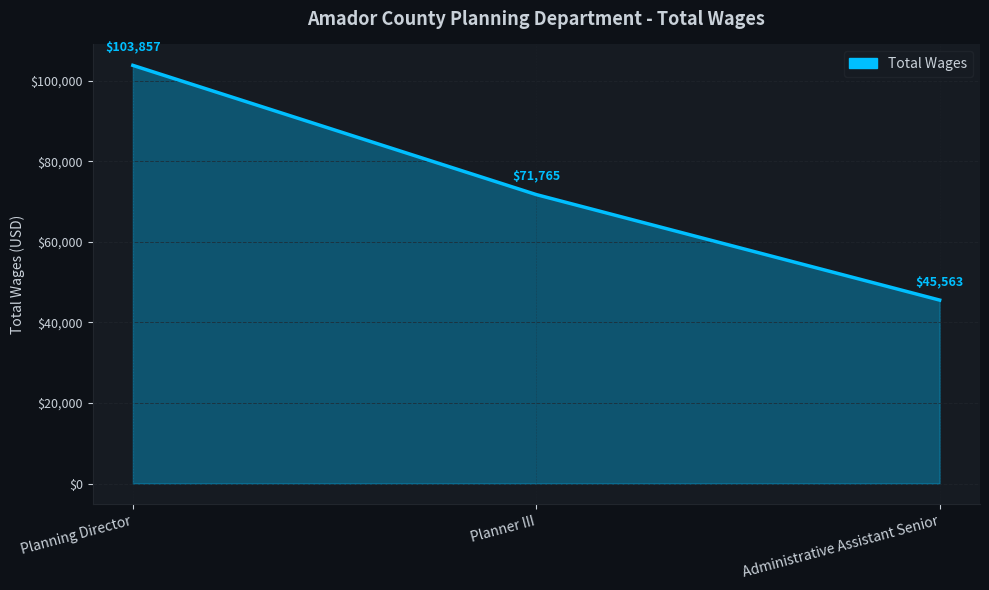

Count the values in the range 45563 to 103857.

3